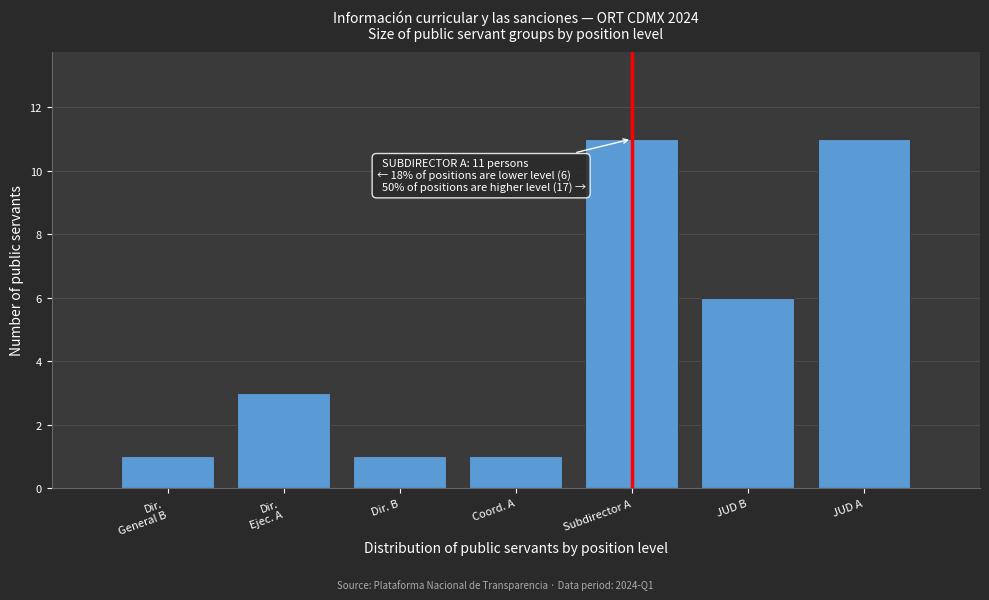

Reading left to right, transcribe all the data shown in this chart.

1	3	1	1	11	6	11